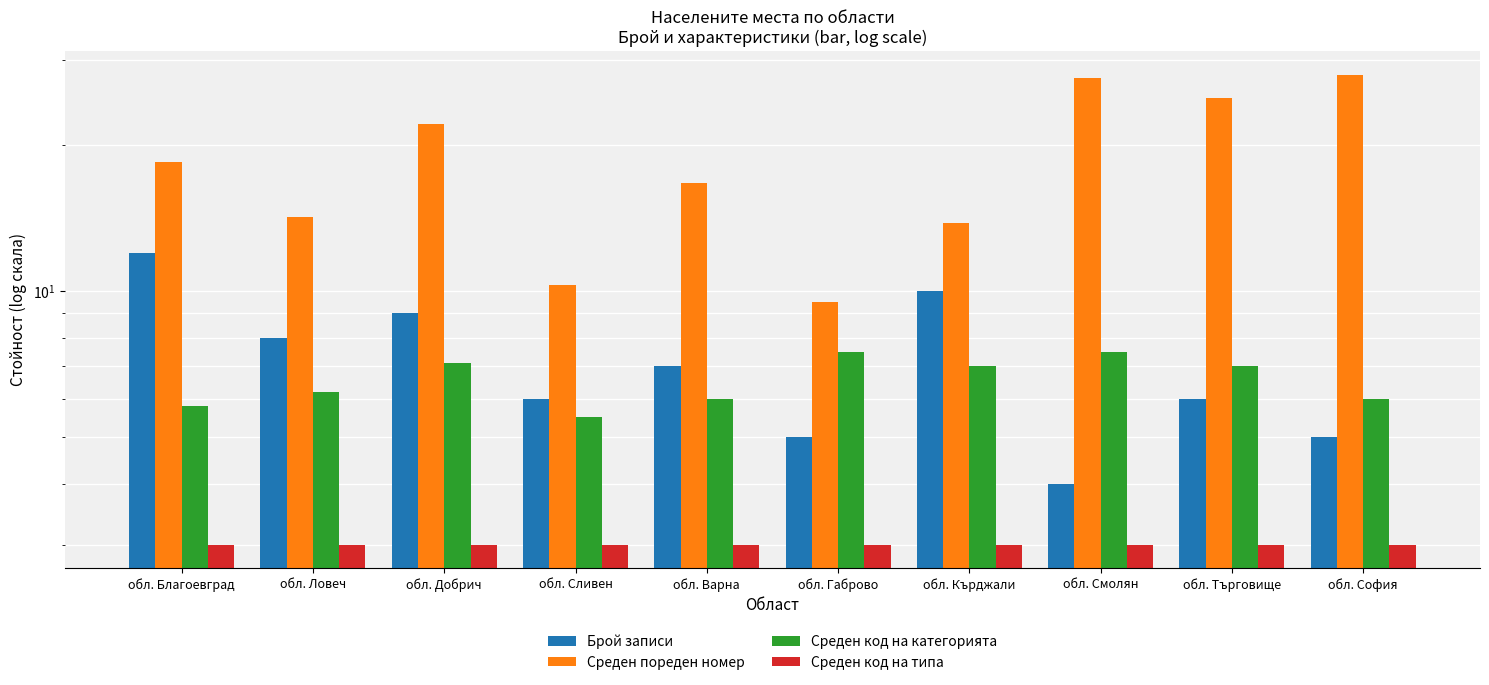

Reading left to right, what are all the values shown in this chart?

Брой записи: 12.0	8.0	9.0	6.0	7.0	5.0	10.0	4.0	6.0	5.0
Среден пореден номер: 18.5	14.2	22.1	10.3	16.7	9.5	13.8	27.5	25.0	28.0
Среден код на категорията: 5.8	6.2	7.1	5.5	6.0	7.5	7.0	7.5	7.0	6.0
Среден код на типа: 3.0	3.0	3.0	3.0	3.0	3.0	3.0	3.0	3.0	3.0